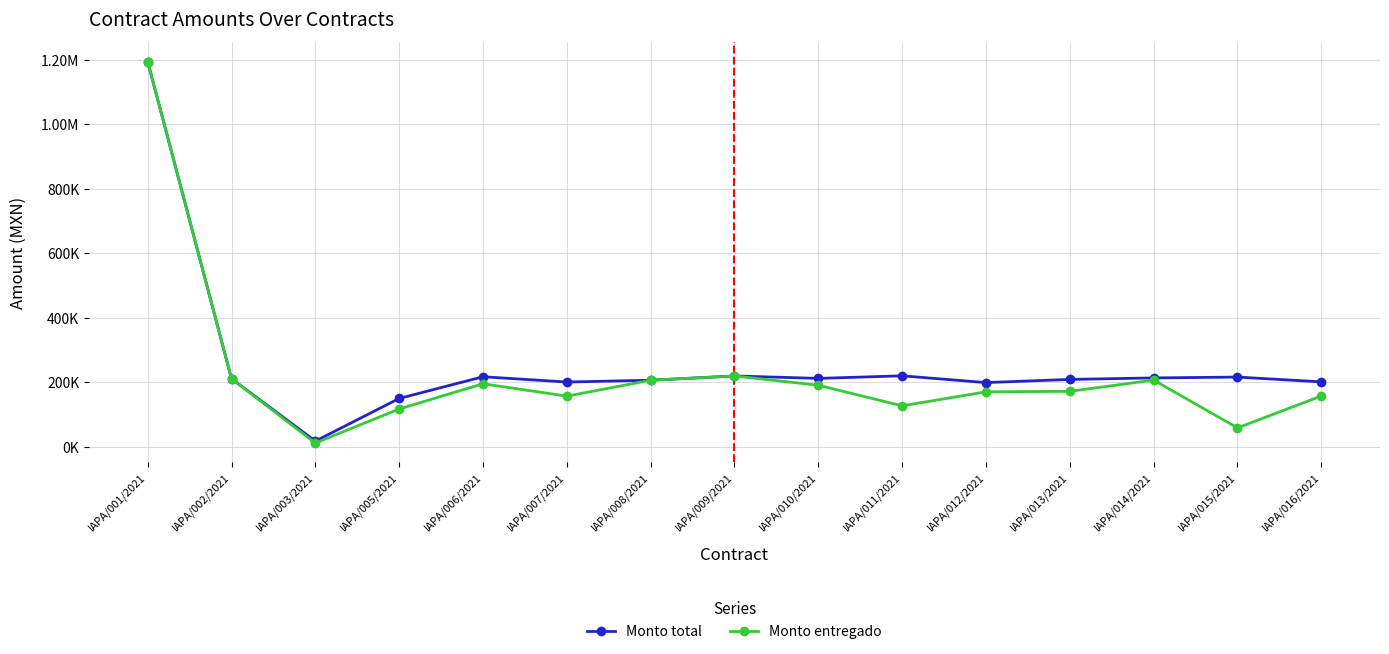

What is the label of the 6th point from the right?

IAPA/011/2021